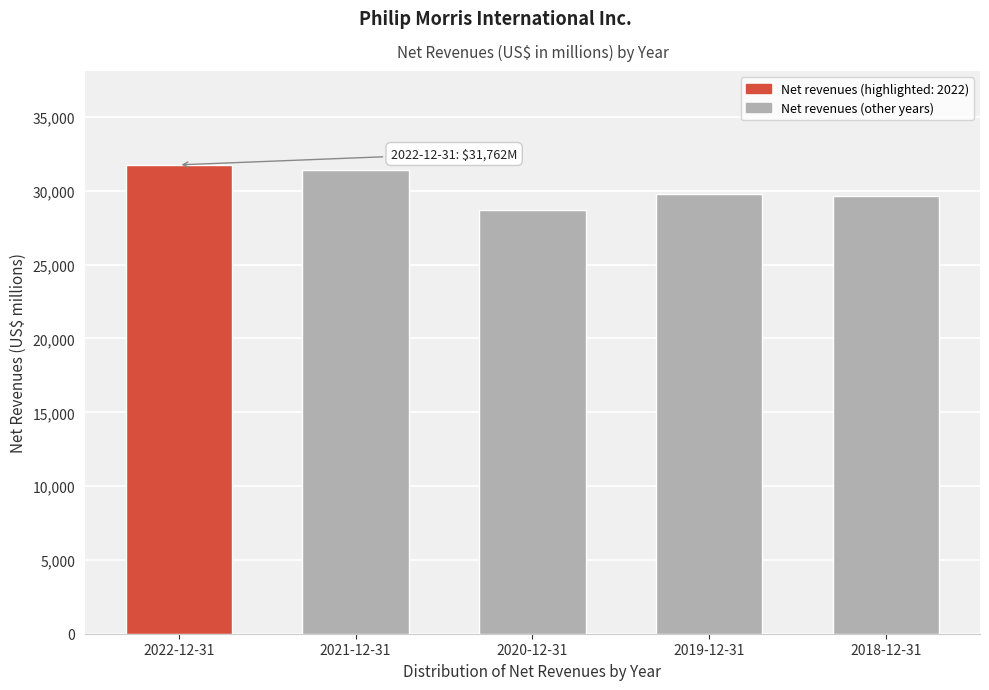

Reading left to right, extract all data points from this chart.

2022-12-31=31762	2021-12-31=31405	2020-12-31=28694	2019-12-31=29805	2018-12-31=29625